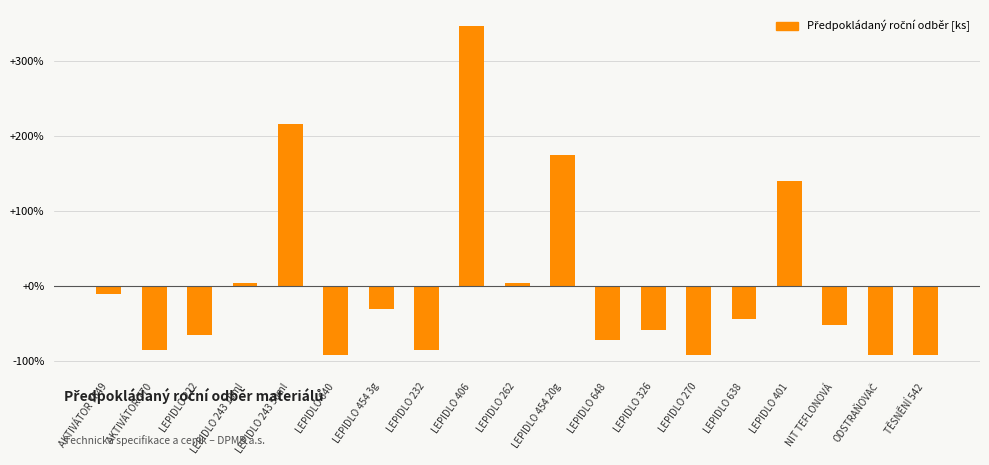

What is the change in value from LEPIDLO 222 to NIT TEFLONOVÁ?

+13.7